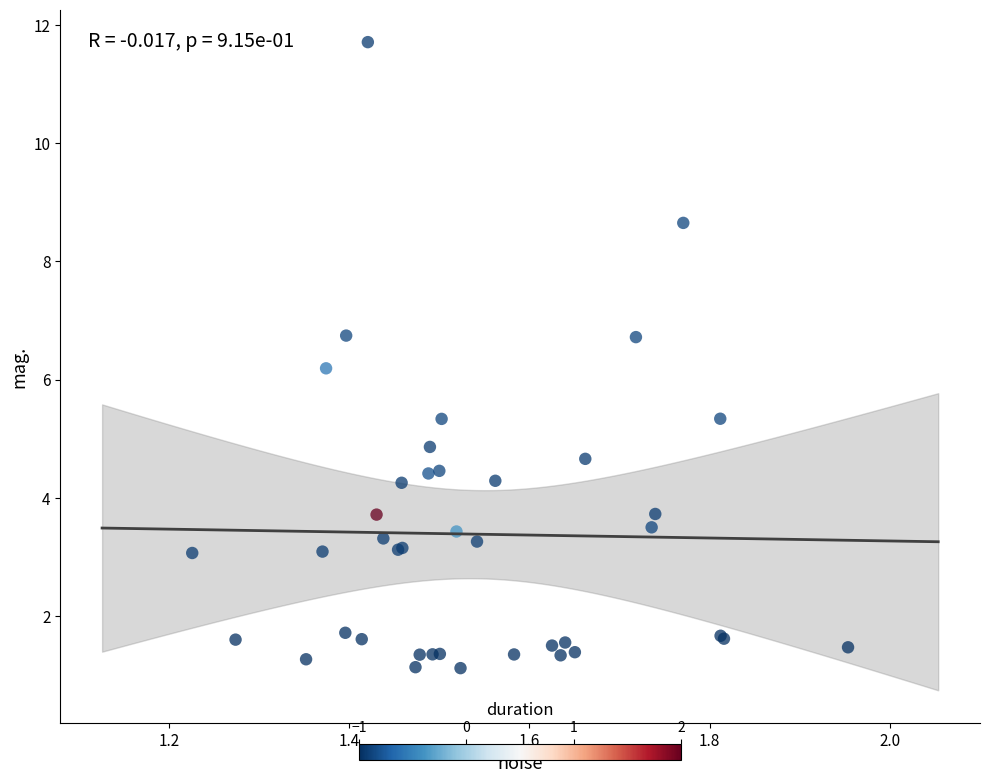

What Y value in the scatter plot is closest to 6?

6.2